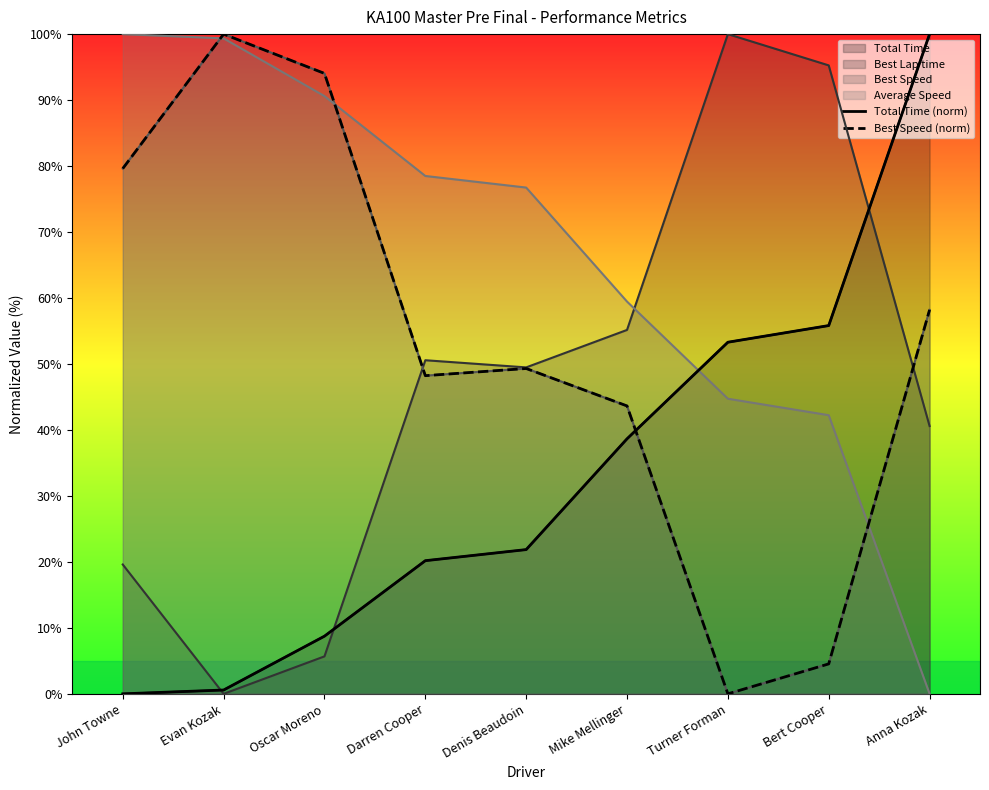

Which label corresponds to the largest value in the chart?

Anna Kozak